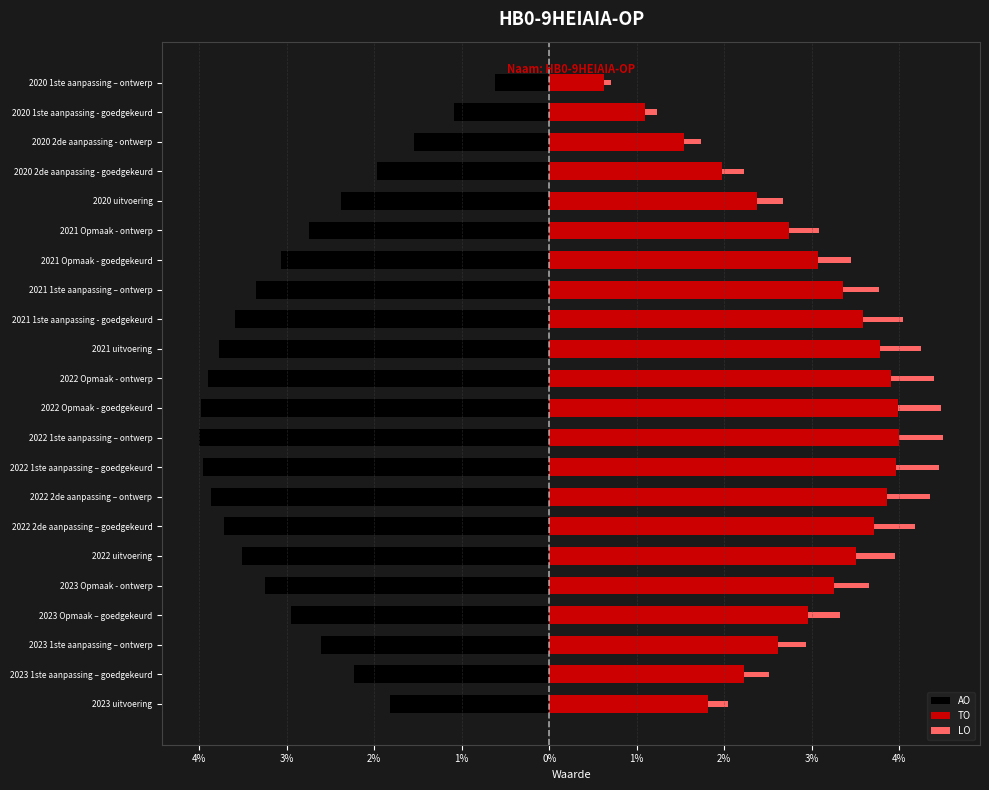

True or false: TO has a value of 2.4 at 2022 Opmaak - goedgekeurd.

False